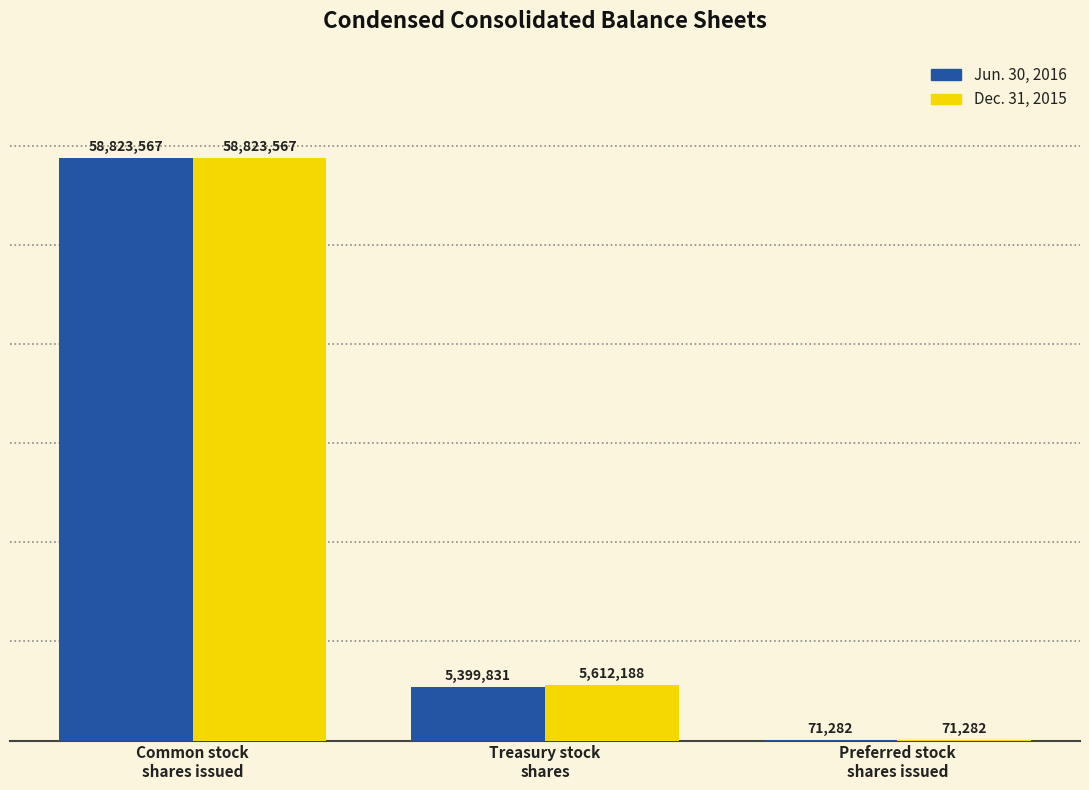

Which series has the largest total across all categories?

Dec. 31, 2015